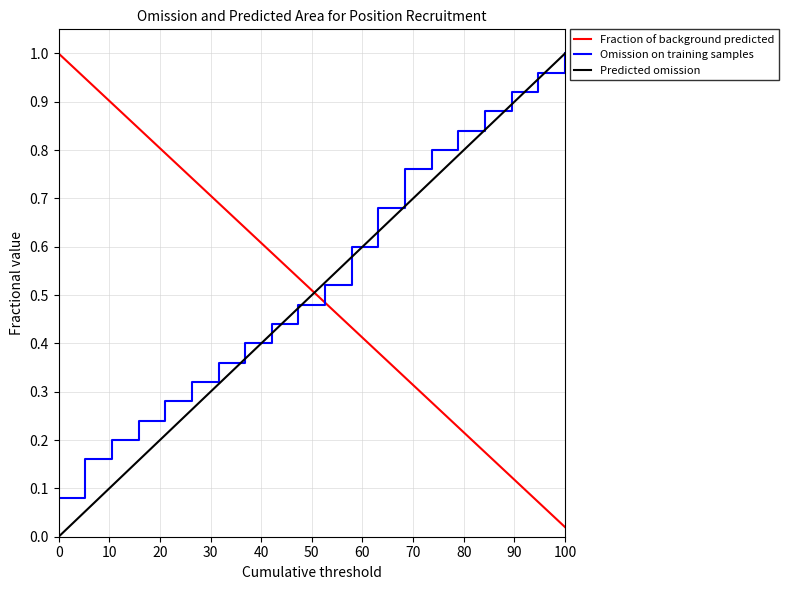

After their last crossing, which series has the higher values: Fraction of background predicted or Omission on training samples?

Omission on training samples